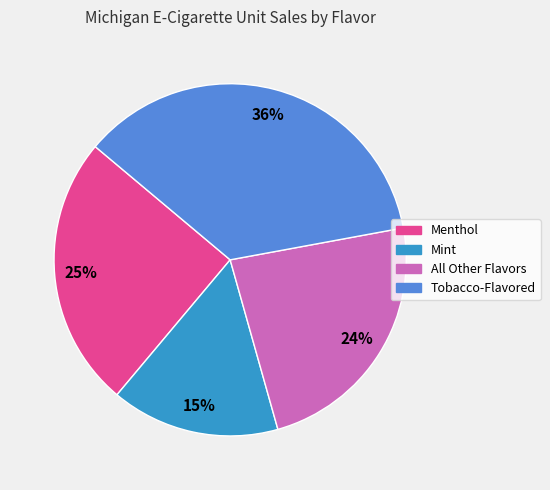

Count the number of slices in the pie.

4